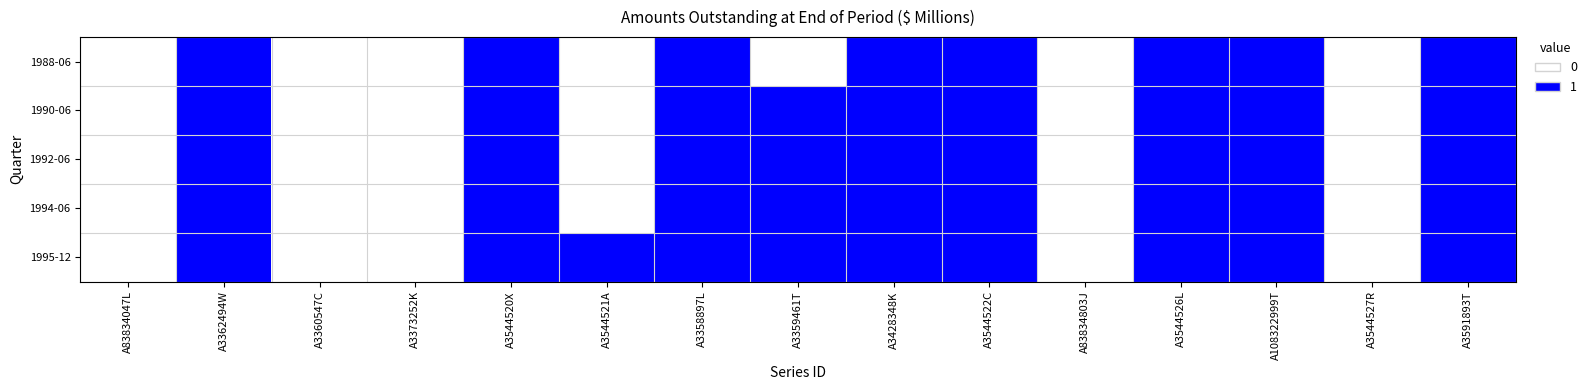

Reading right to left, list all the values displayed in this chart.

1988-06: A3591893T=1	A3544527R=0	A108322999T=1	A3544526L=1	A83834803J=0	A3544522C=1	A3428348K=1	A3359461T=0	A3358897L=1	A3544521A=0	A3544520X=1	A3373252K=0	A3360547C=0	A3362494W=1	A83834047L=0
1990-06: A3591893T=1	A3544527R=0	A108322999T=1	A3544526L=1	A83834803J=0	A3544522C=1	A3428348K=1	A3359461T=1	A3358897L=1	A3544521A=0	A3544520X=1	A3373252K=0	A3360547C=0	A3362494W=1	A83834047L=0
1992-06: A3591893T=1	A3544527R=0	A108322999T=1	A3544526L=1	A83834803J=0	A3544522C=1	A3428348K=1	A3359461T=1	A3358897L=1	A3544521A=0	A3544520X=1	A3373252K=0	A3360547C=0	A3362494W=1	A83834047L=0
1994-06: A3591893T=1	A3544527R=0	A108322999T=1	A3544526L=1	A83834803J=0	A3544522C=1	A3428348K=1	A3359461T=1	A3358897L=1	A3544521A=0	A3544520X=1	A3373252K=0	A3360547C=0	A3362494W=1	A83834047L=0
1995-12: A3591893T=1	A3544527R=0	A108322999T=1	A3544526L=1	A83834803J=0	A3544522C=1	A3428348K=1	A3359461T=1	A3358897L=1	A3544521A=1	A3544520X=1	A3373252K=0	A3360547C=0	A3362494W=1	A83834047L=0